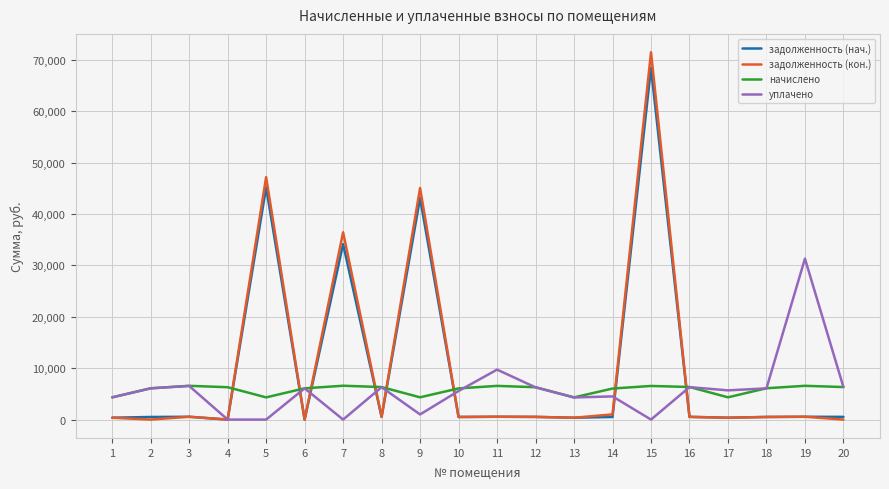

Between which two adjacent categories do задолженность (нач.) and начислено first intersect?

4 and 5